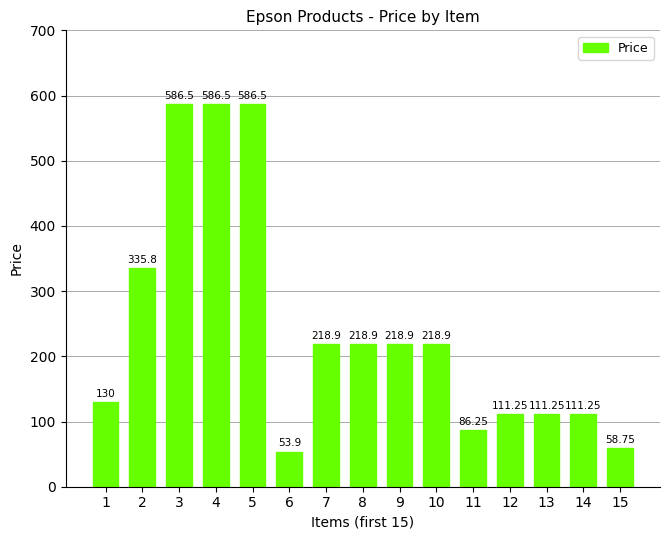

What is the change in value from 11 to 14?

+25.0